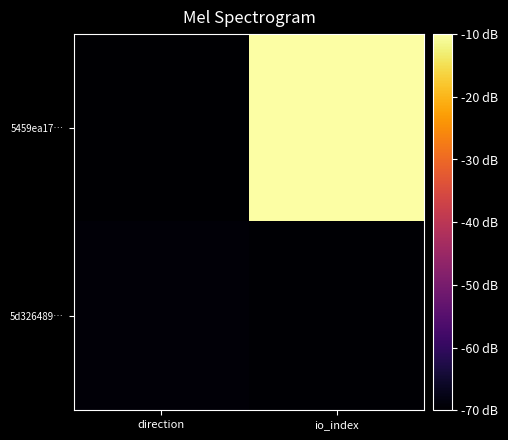

What is the minimum value shown in the chart?

-70.0